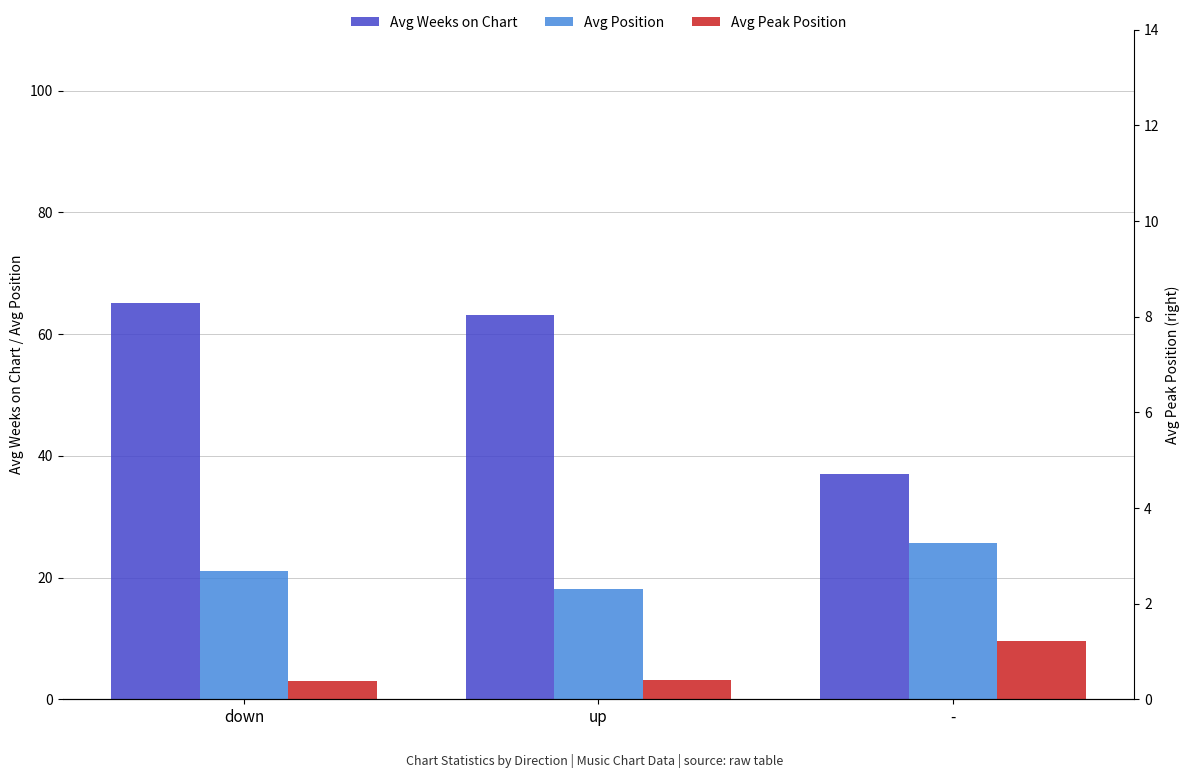

Is the value of Avg Weeks on Chart at up greater than the value of Avg Peak Position at -?

Yes